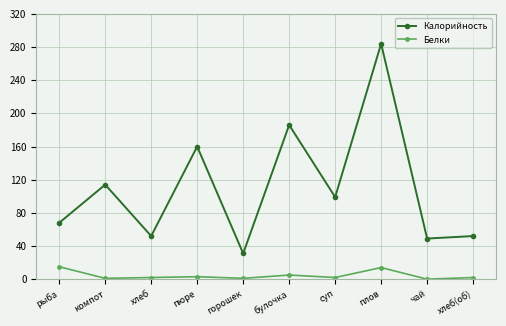

The Калорийность series shows 31 at горошек. True or false?

True